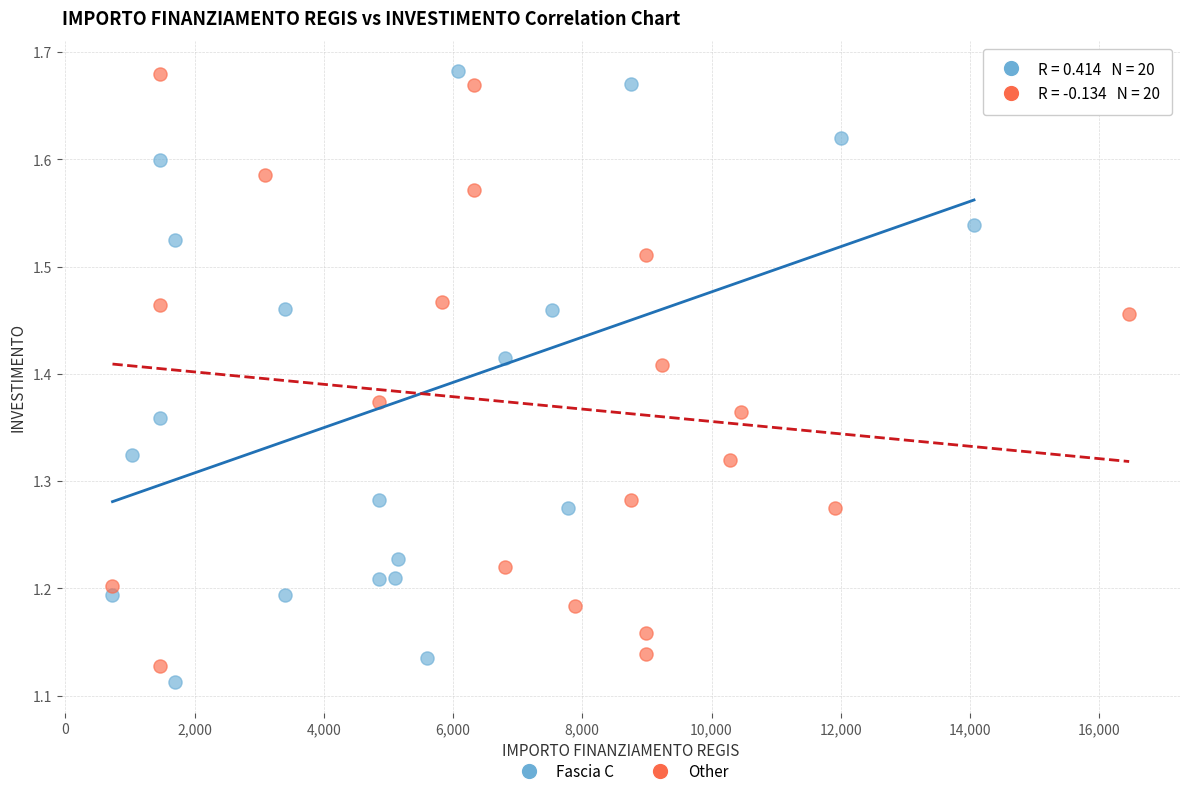

Which series reaches the minimum Y coordinate?

Fascia C